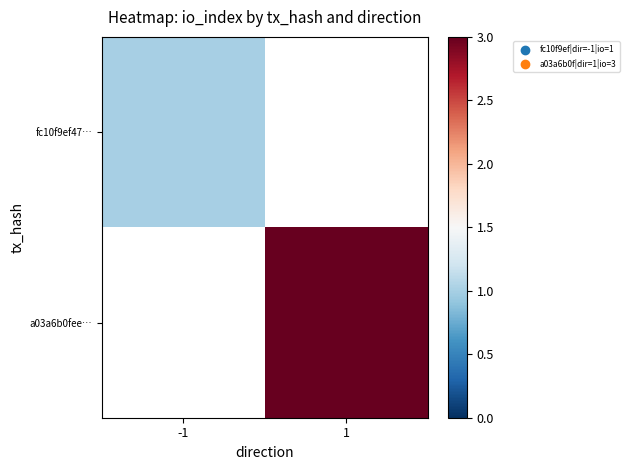

The value of fc10f9ef47… at -1 is 1.0. True or false?

True